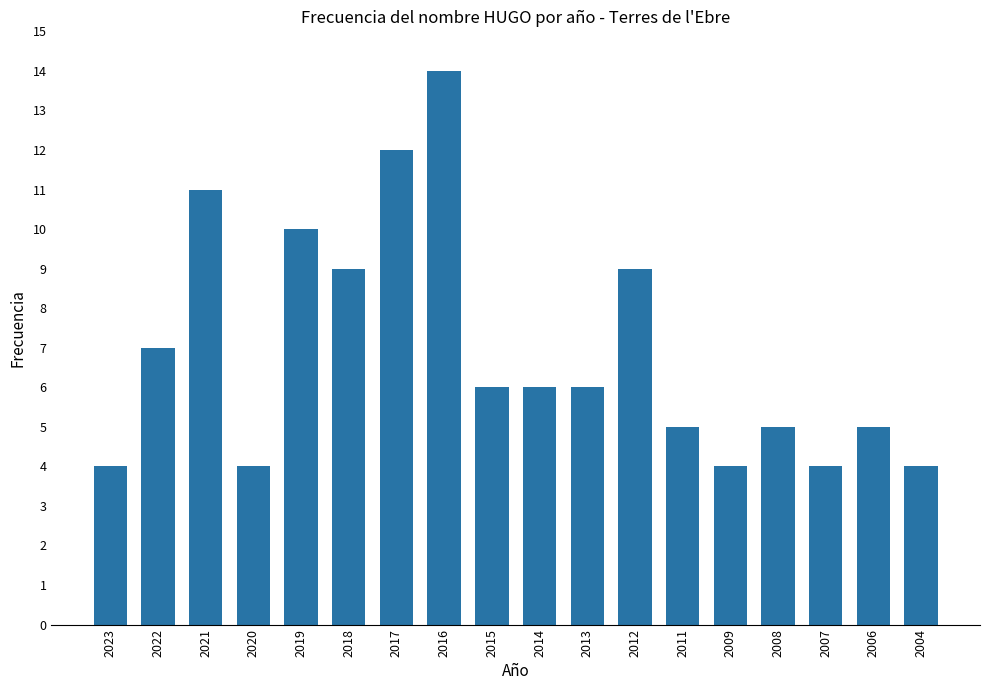

What is the sum of the values at 2022 and 2016?

21